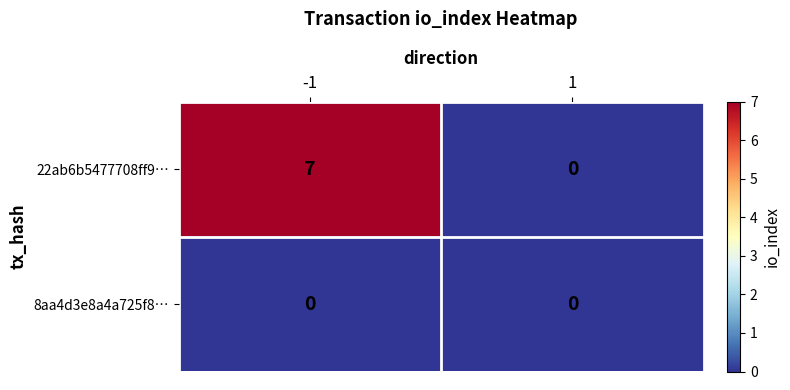

Which series has the largest total across all categories?

22ab6b5477708ff9…